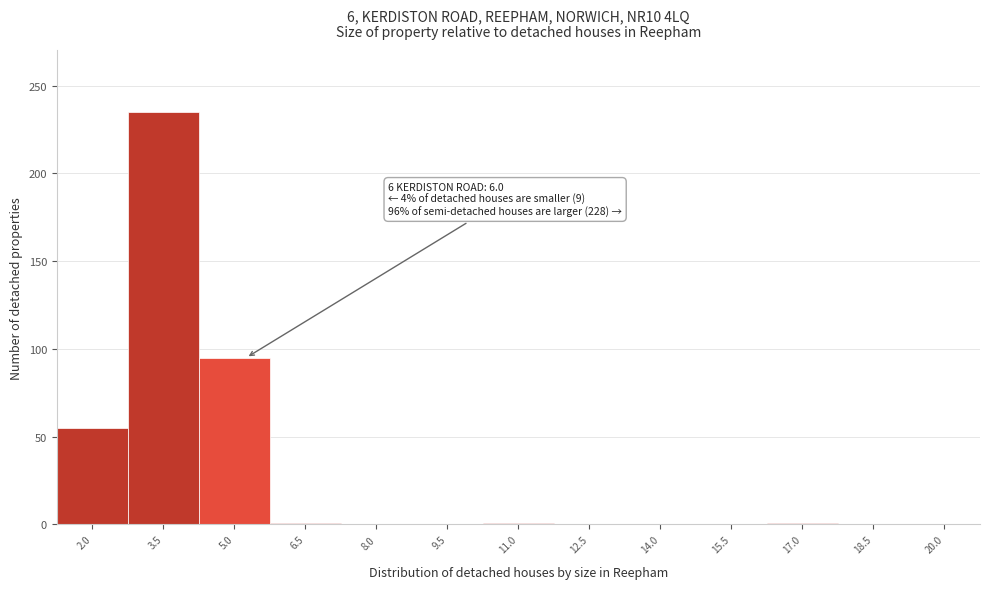

What is the sum of all values?

388